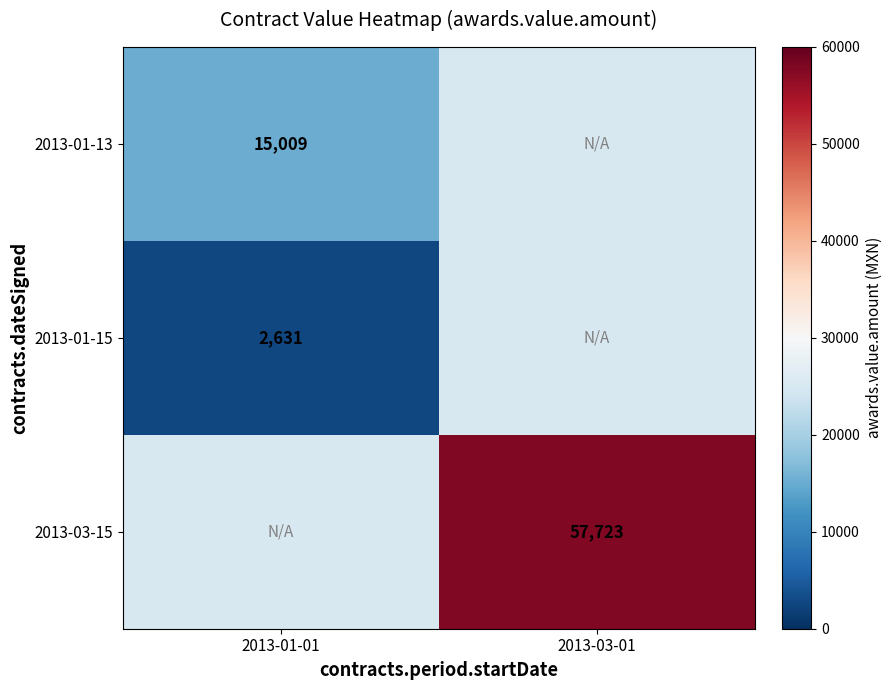

True or false: 2013-03-15 has a value of 102566 at 2013-03-01.

False